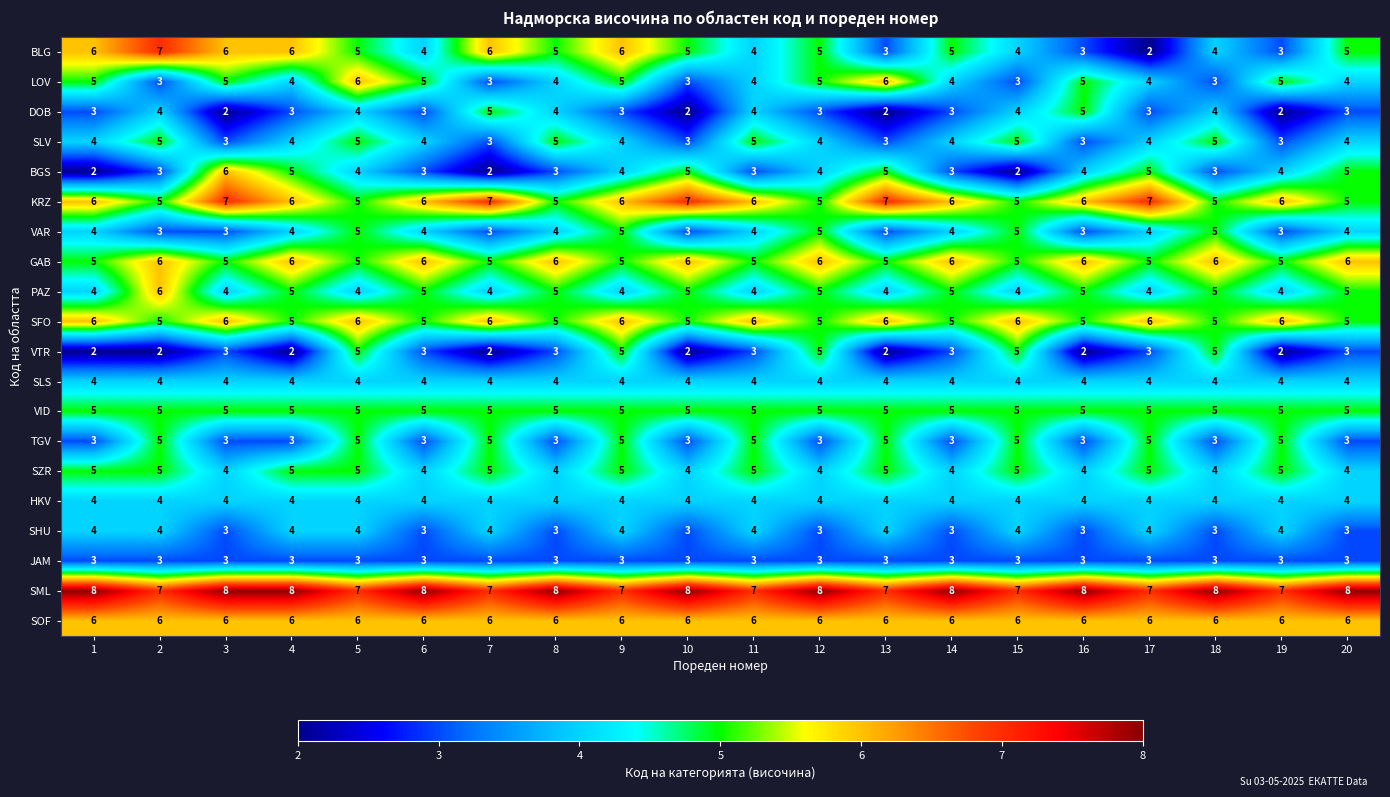

Count the PAZ values in the range 4 to 5.

19